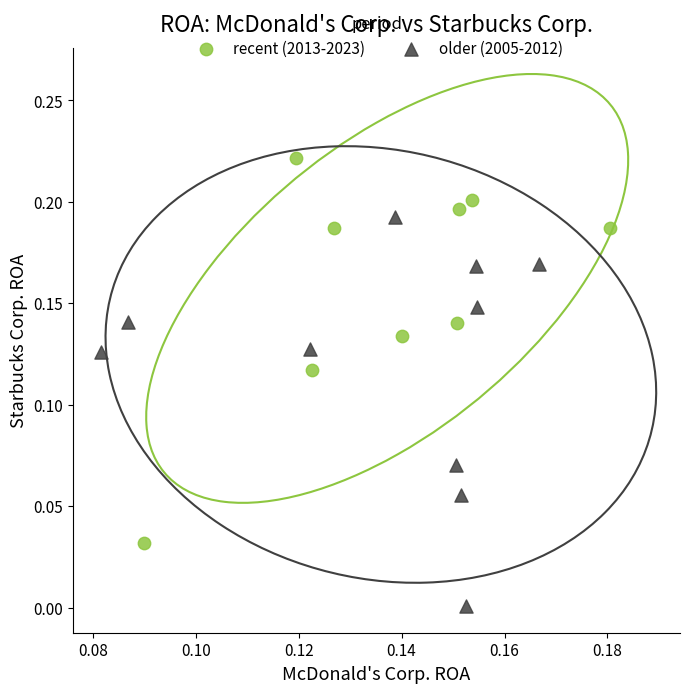

What are all the series names shown in the legend?

recent (2013-2023), older (2005-2012)